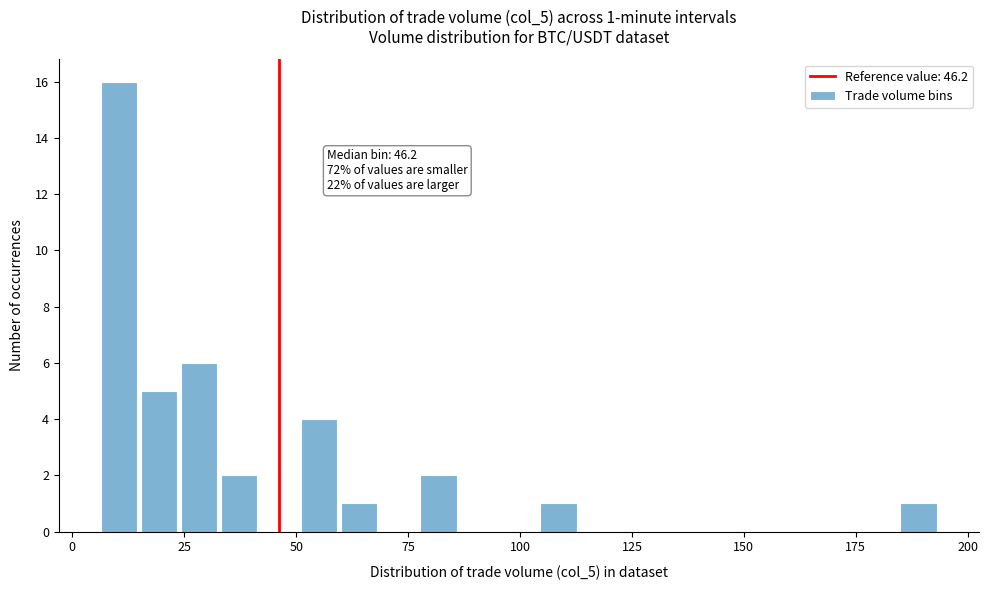

Read against the x-axis, roughly where is the centre of the tallest bar?

10